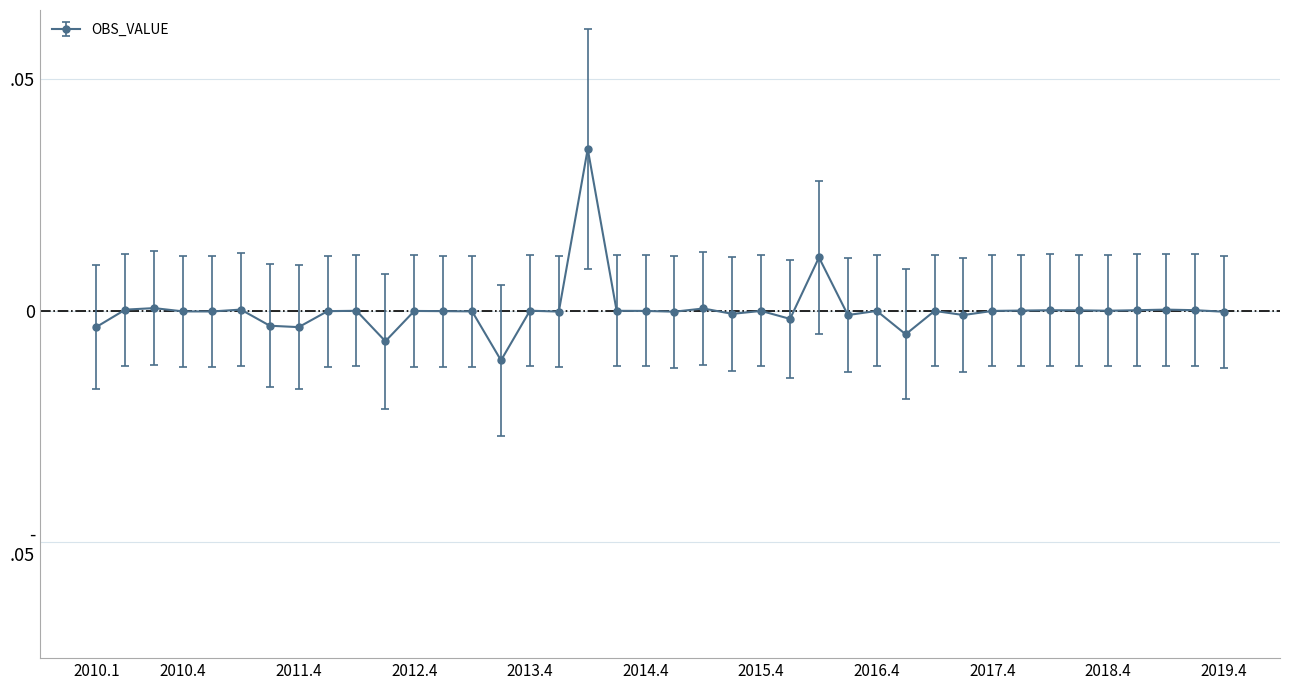

Is this an area chart (filled region under the line)?

No